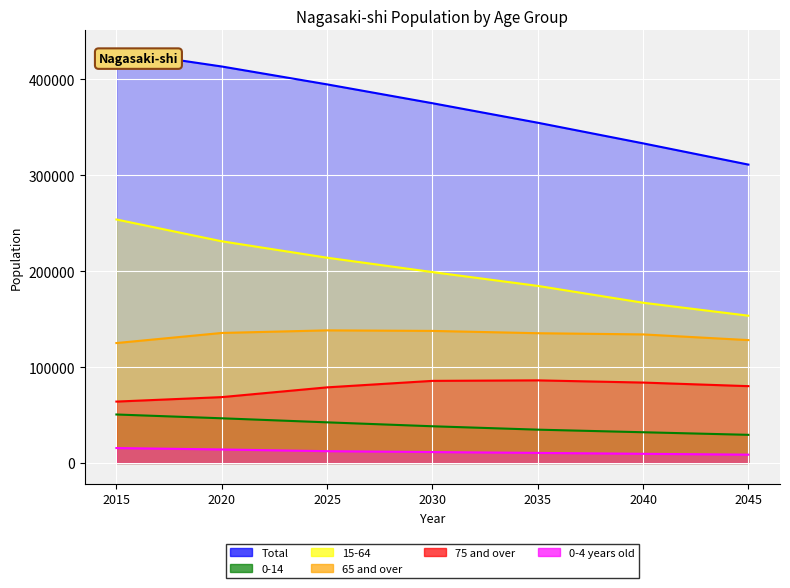

How many values in the 0-14 series are below 38312?

3